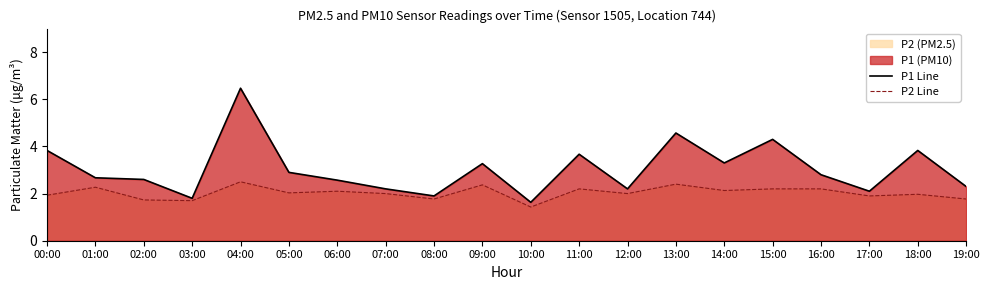

Which category has the highest value in the P1 Line series?

04:00